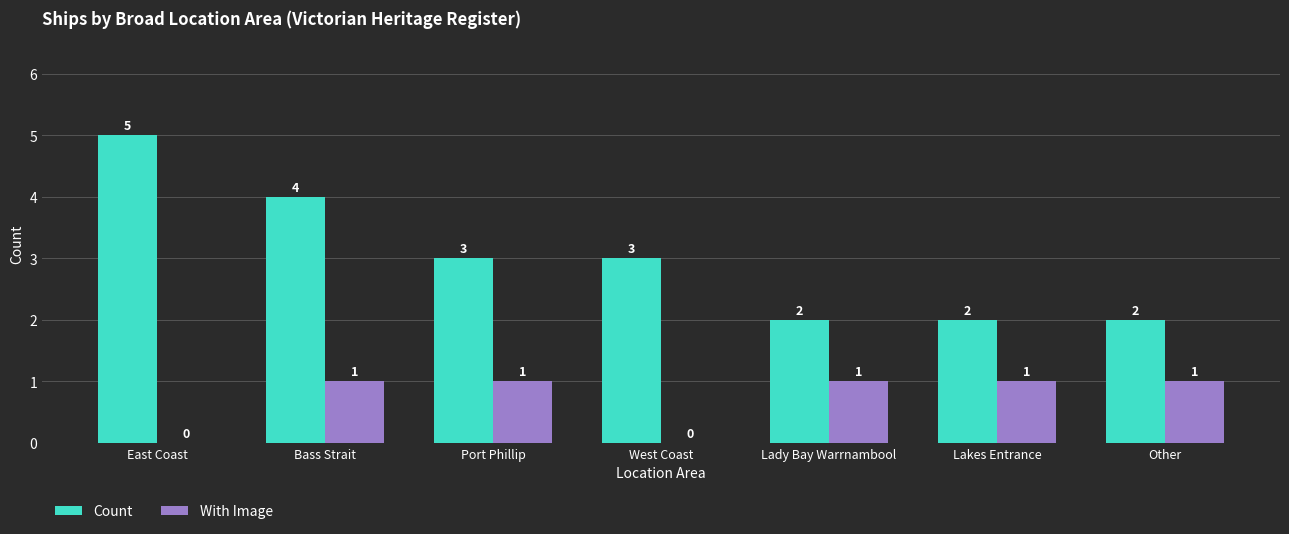

Count the number of data series in this chart.

2